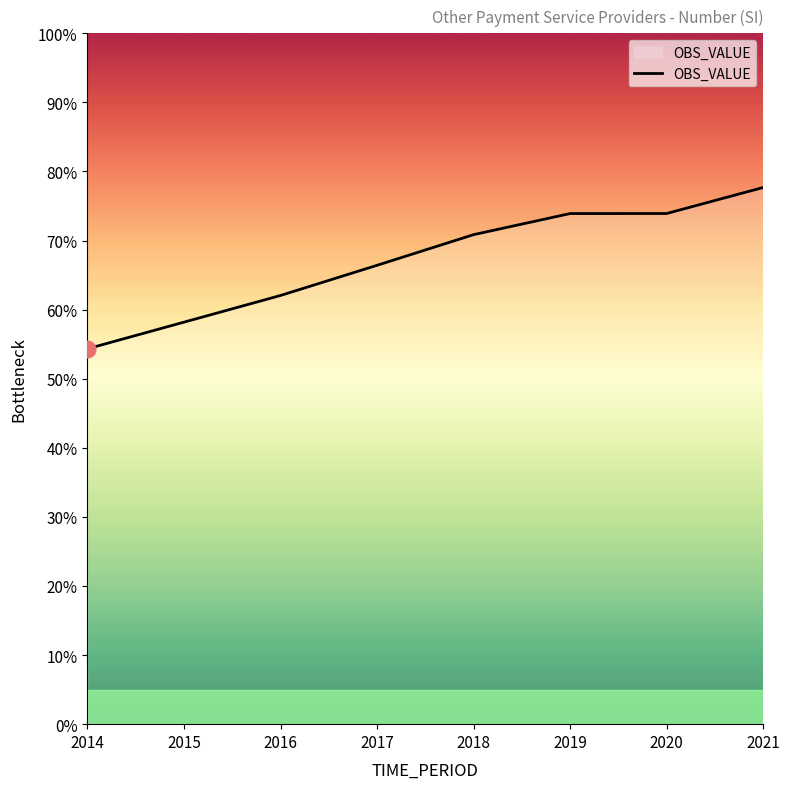

What is the sum of all values?

537.4